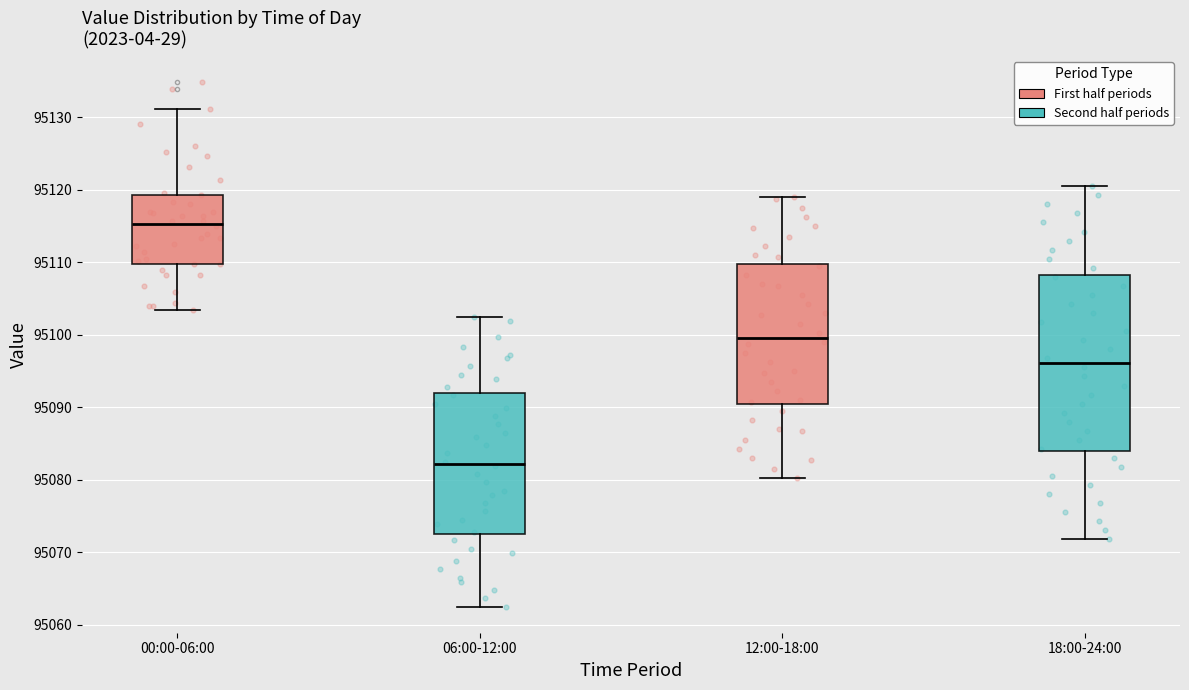

Which box's median line is the lowest?

06:00-12:00